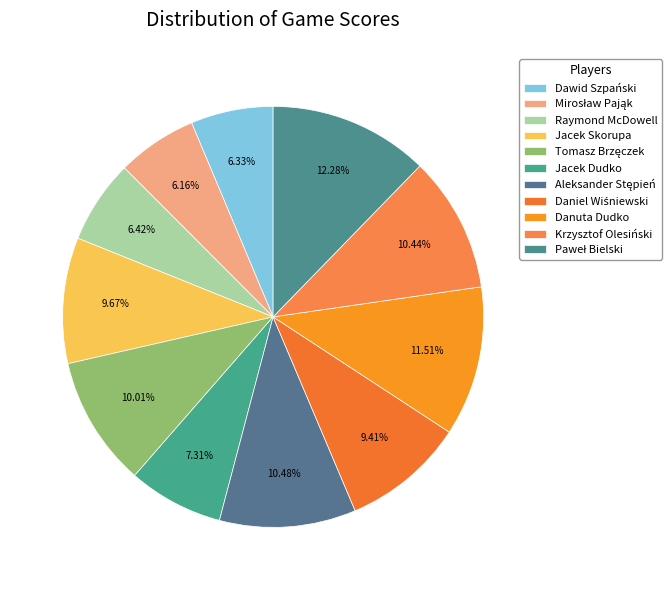

How many slices are in this pie chart?

11